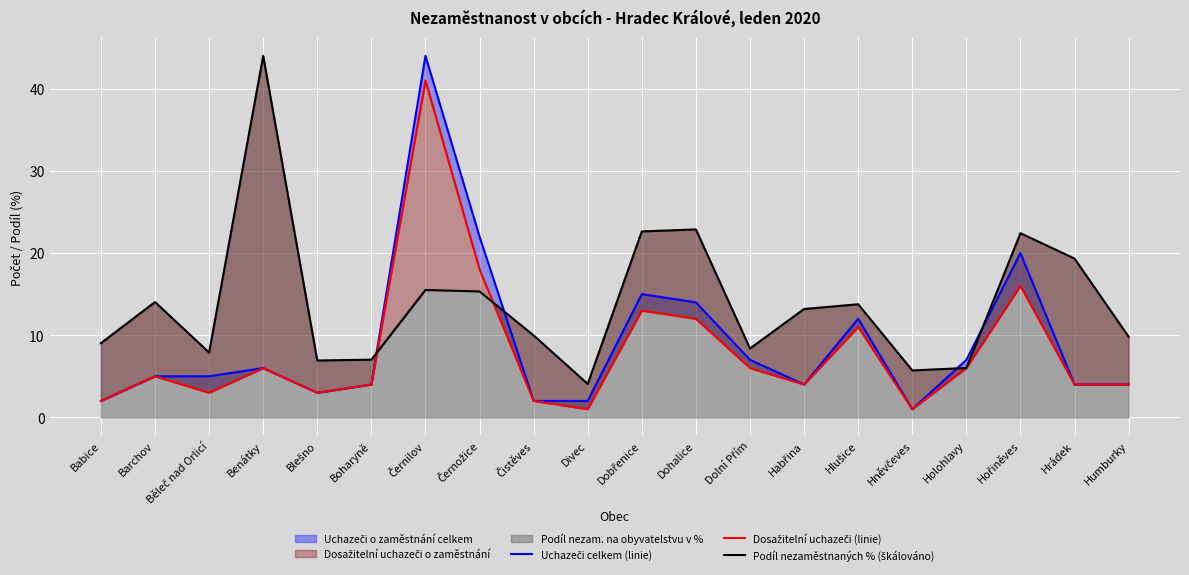

What position from the left is Dohalice?

12